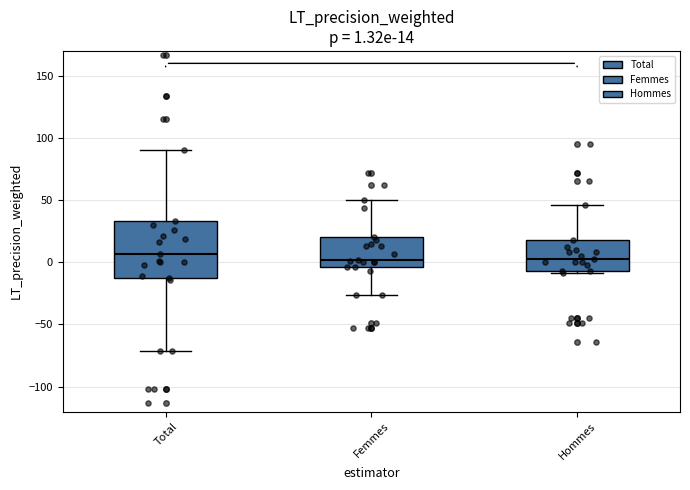

Which box is the tallest, from its lower edge to its upper edge?

Total